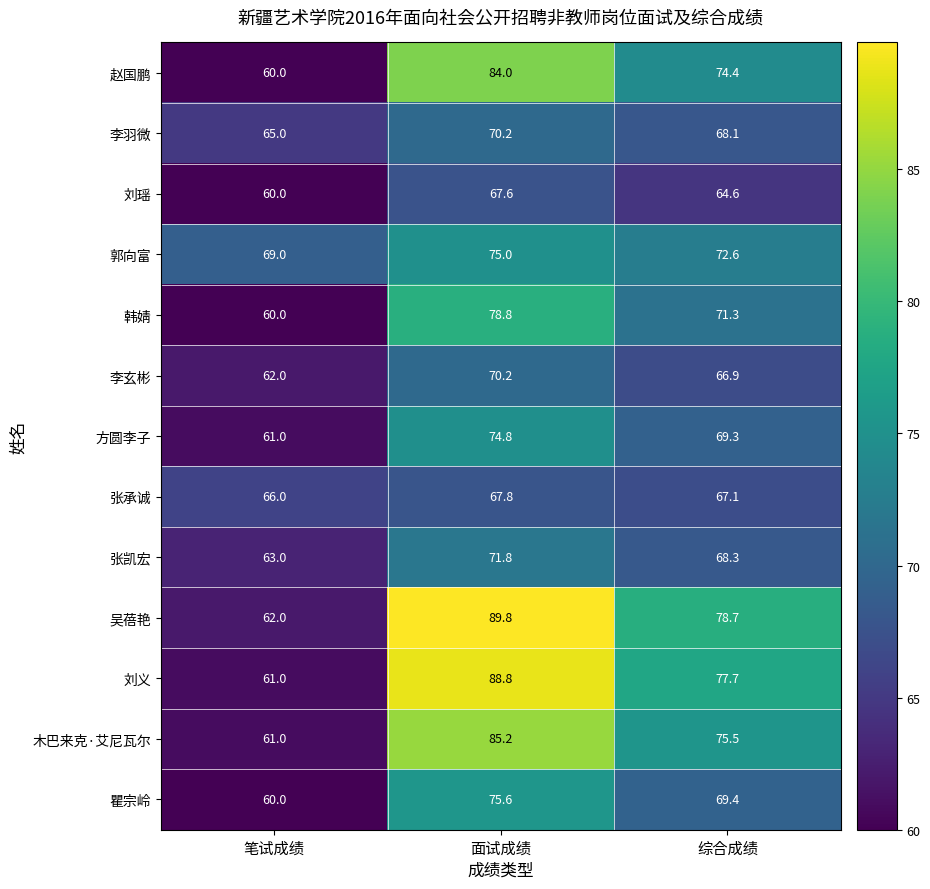

What is the difference between the highest and lowest values at 面试成绩?

22.2